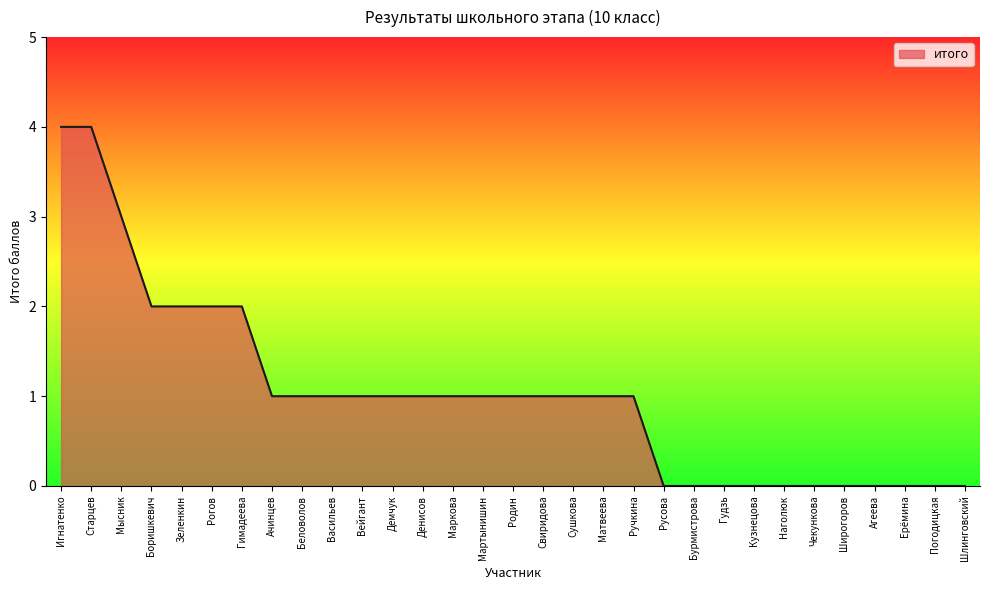

What is the change in value from Старцев to Ачинцев?

-3